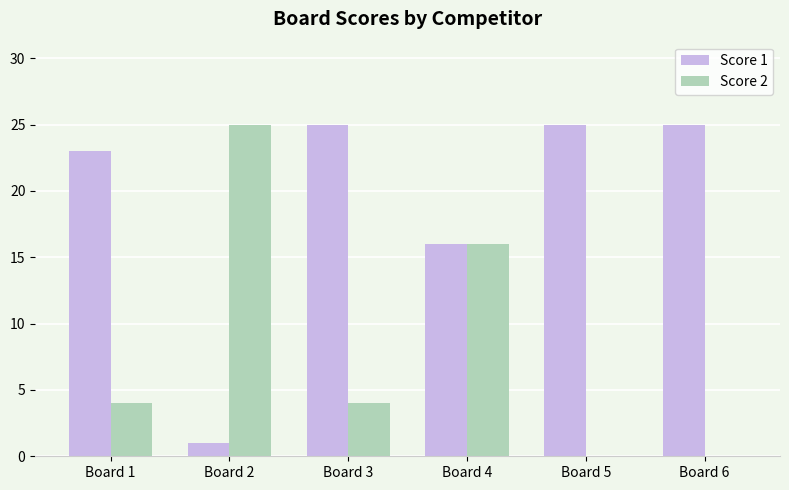

What is the total value across all series at Board 3?

29